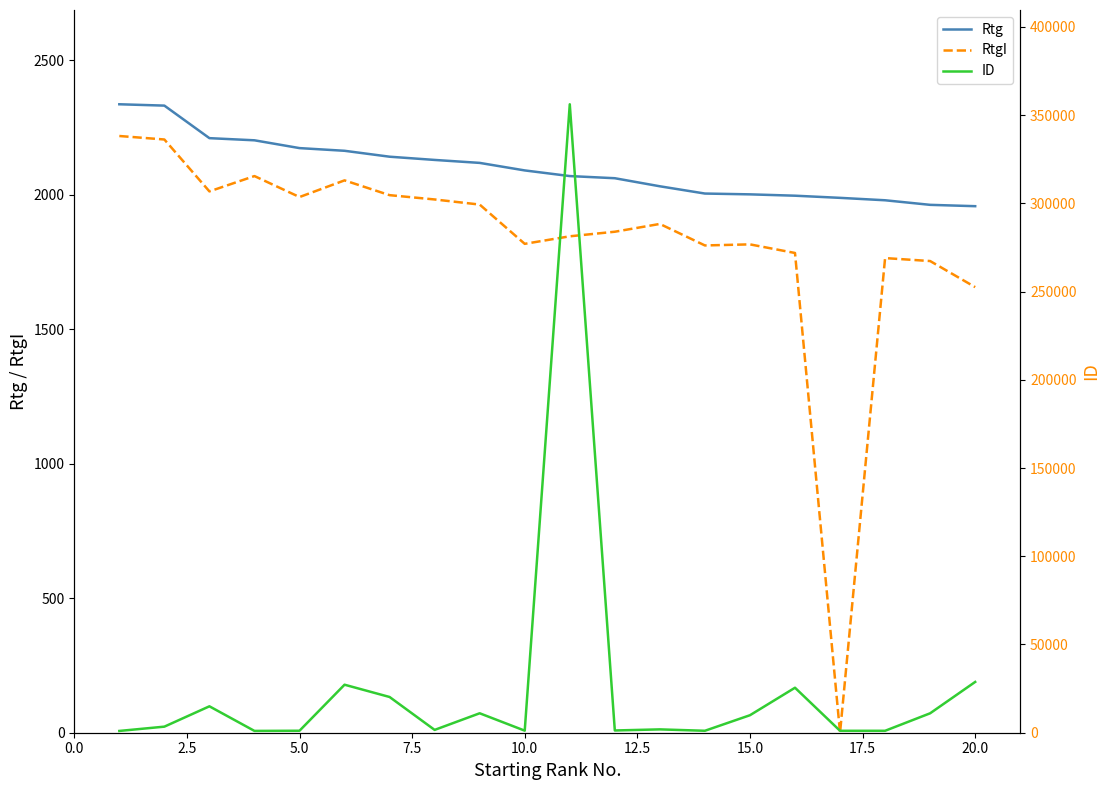

True or false: RtgI and Rtg cross at least once.

False